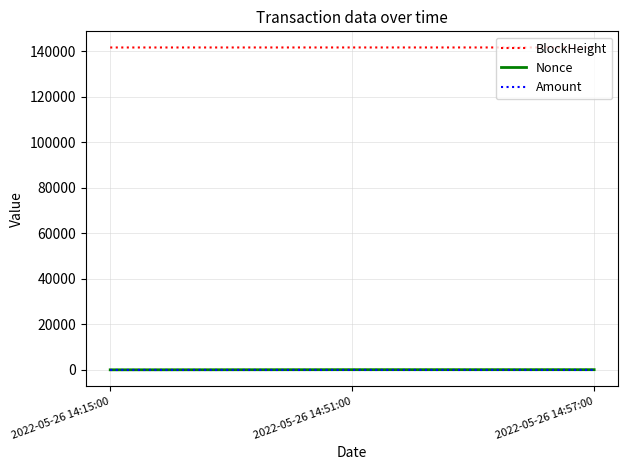

What is the greatest value displayed?

141708.0